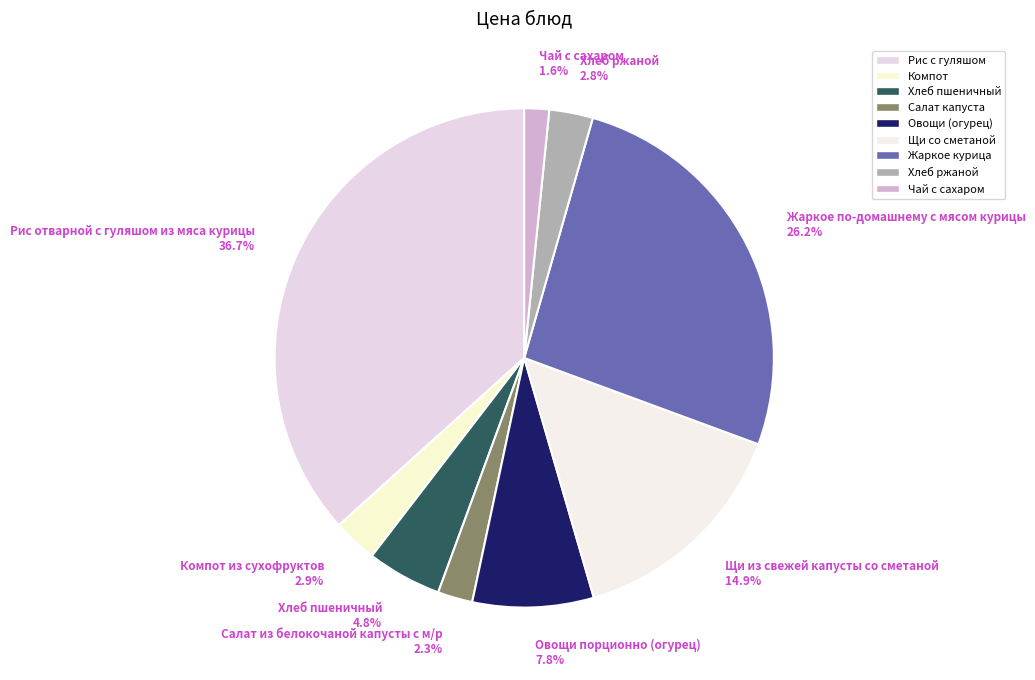

To the nearest percent, what is the difference between the largest and smallest slice percentages?

35%